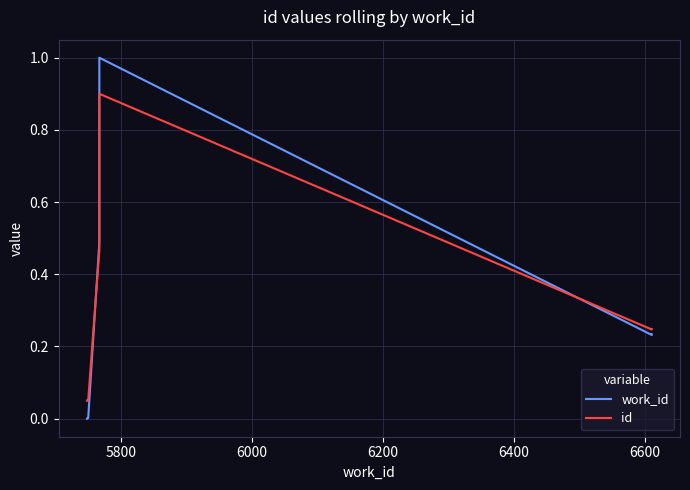

What is the value of the work_id point at the 8th from the left?

1.0